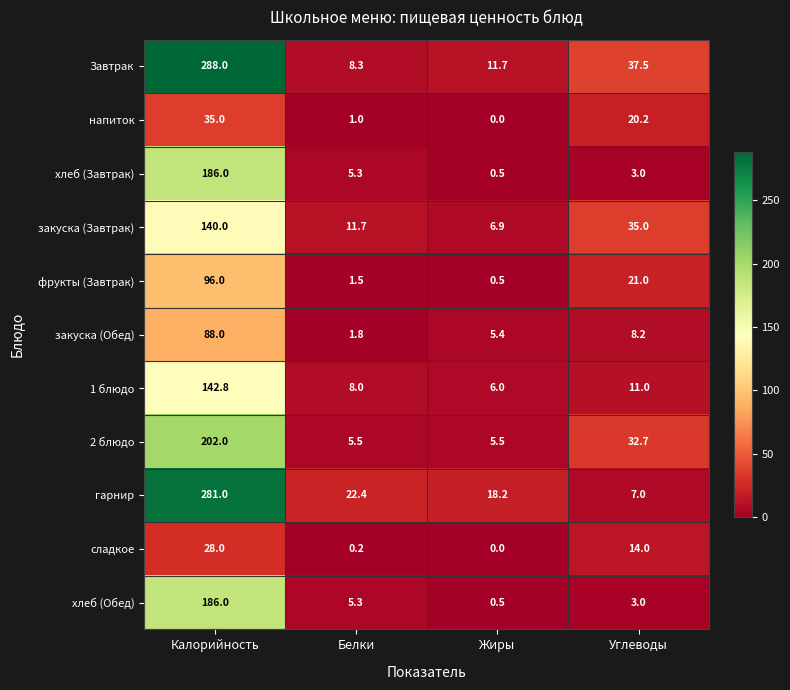

Is it true that напиток equals 10.5 at Жиры?

False